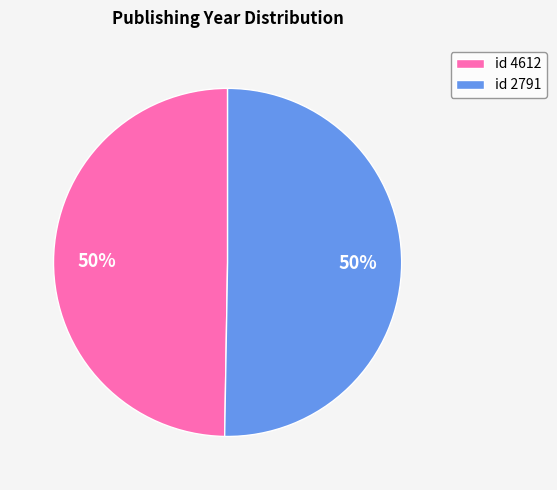

To the nearest percent, what is the combined percentage of id 4612 and id 2791?

100%